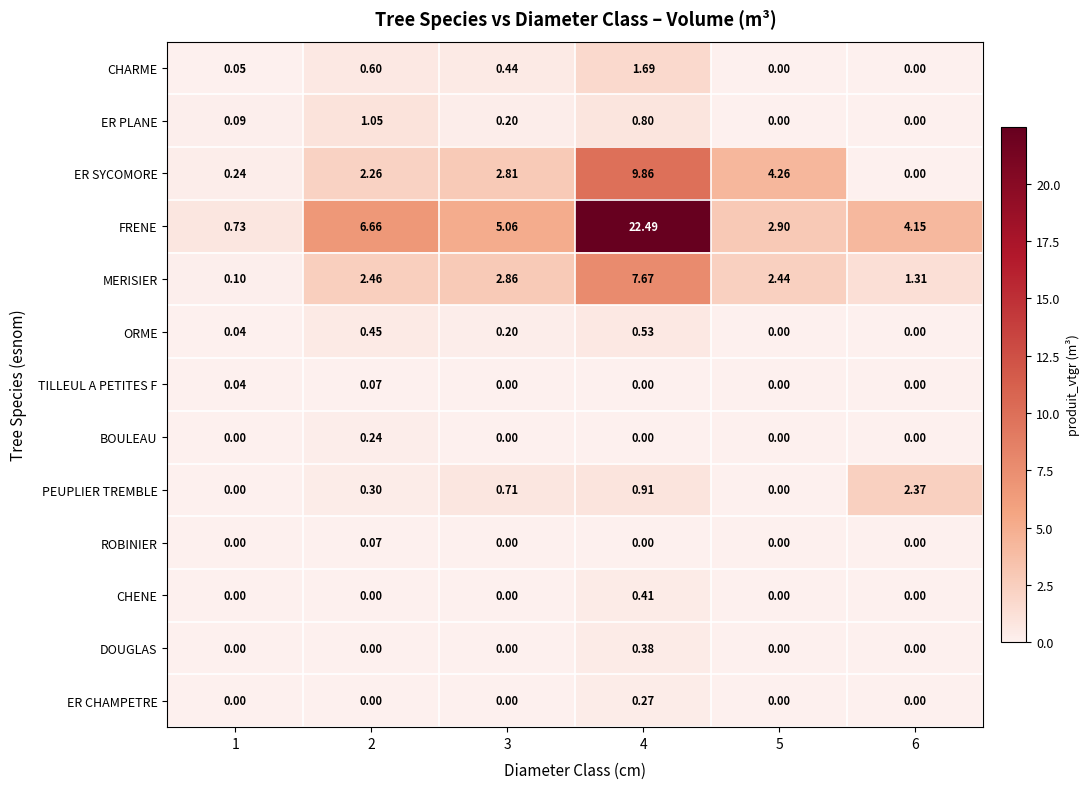

What is the total value across all series at 2?

14.2